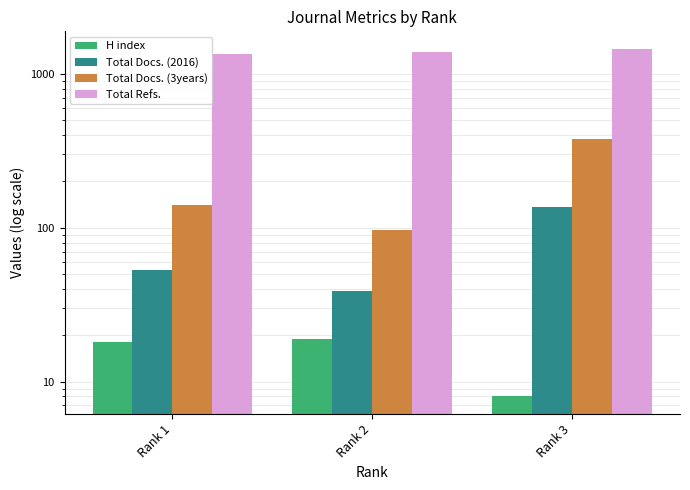

What is the difference between the maximum and second lowest values in the Total Docs. (3years) series?

240